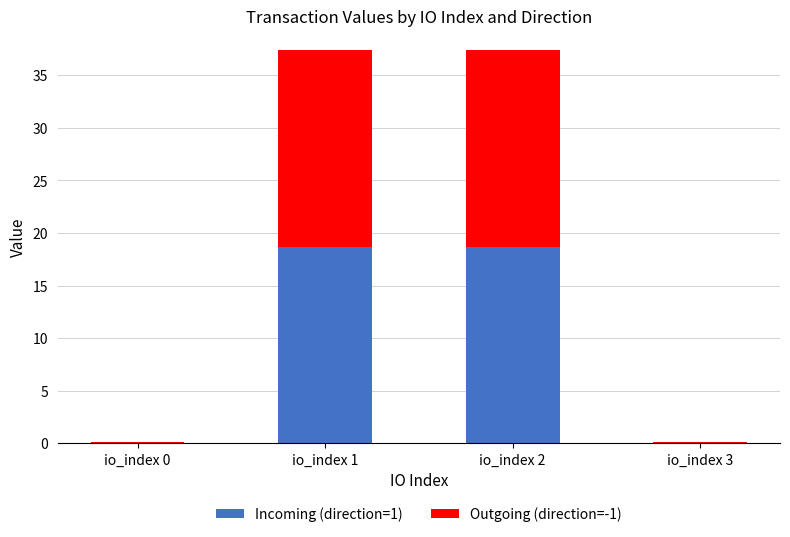

What is the difference between the Incoming (direction=1) values at io_index 3 and io_index 2?

18.6